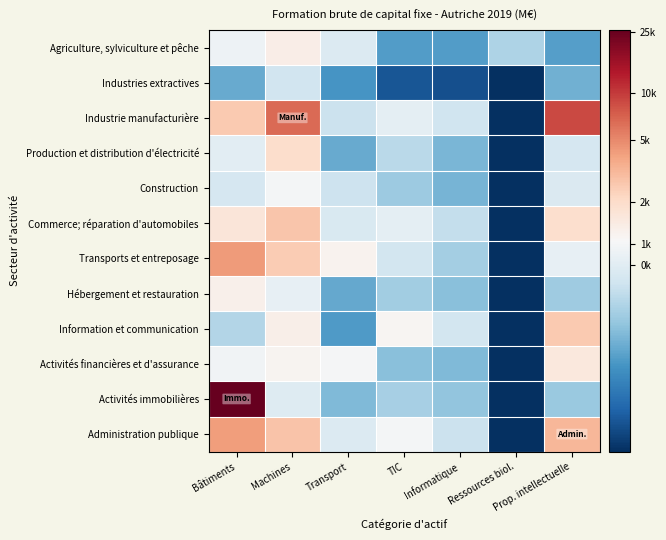

At which category is the sum across all series the highest?

Machines